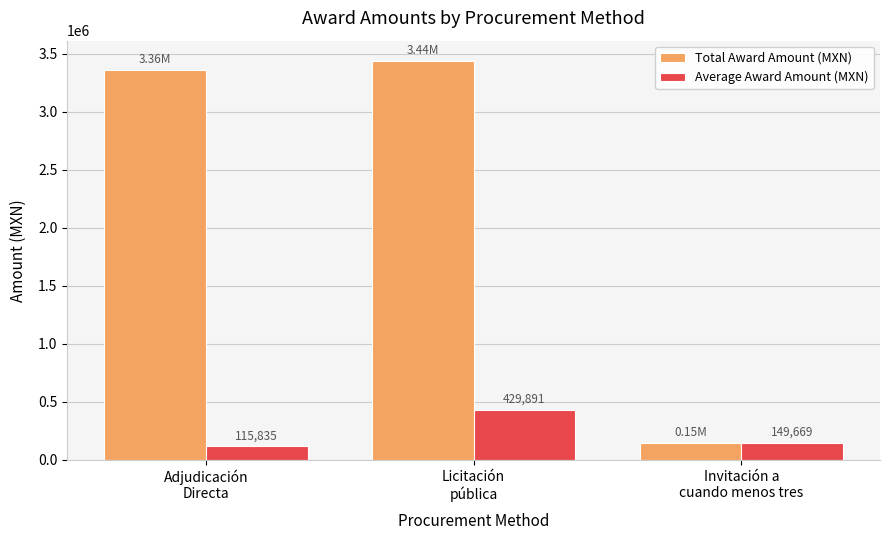

What are all the series names shown in the legend?

Total Award Amount (MXN), Average Award Amount (MXN)